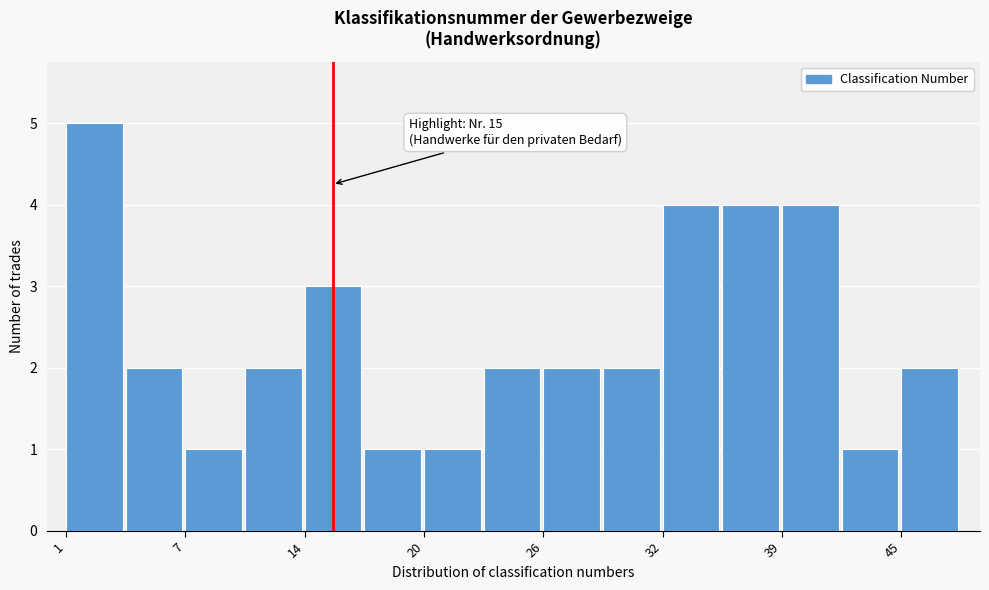

Around what value on the x-axis is the tallest bar? Give the approximate position of its centre, as read against the axis.

2